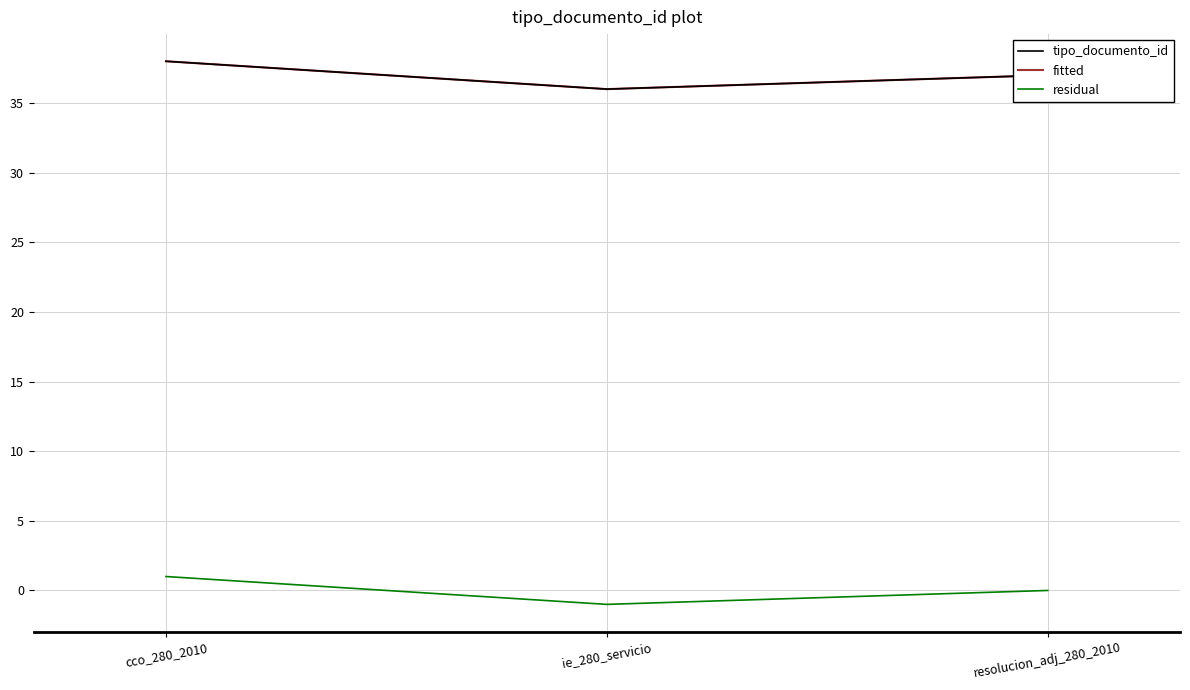

Does the chart display data point markers on the line(s)?

No